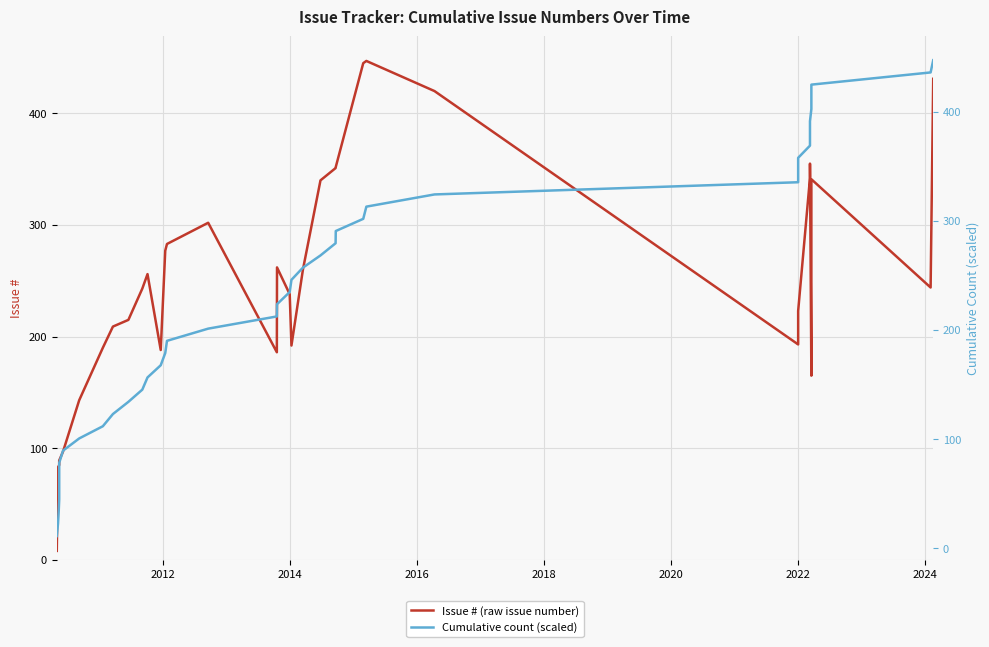

True or false: Cumulative count (scaled) has more than 1 points higher than both neighbors.

False